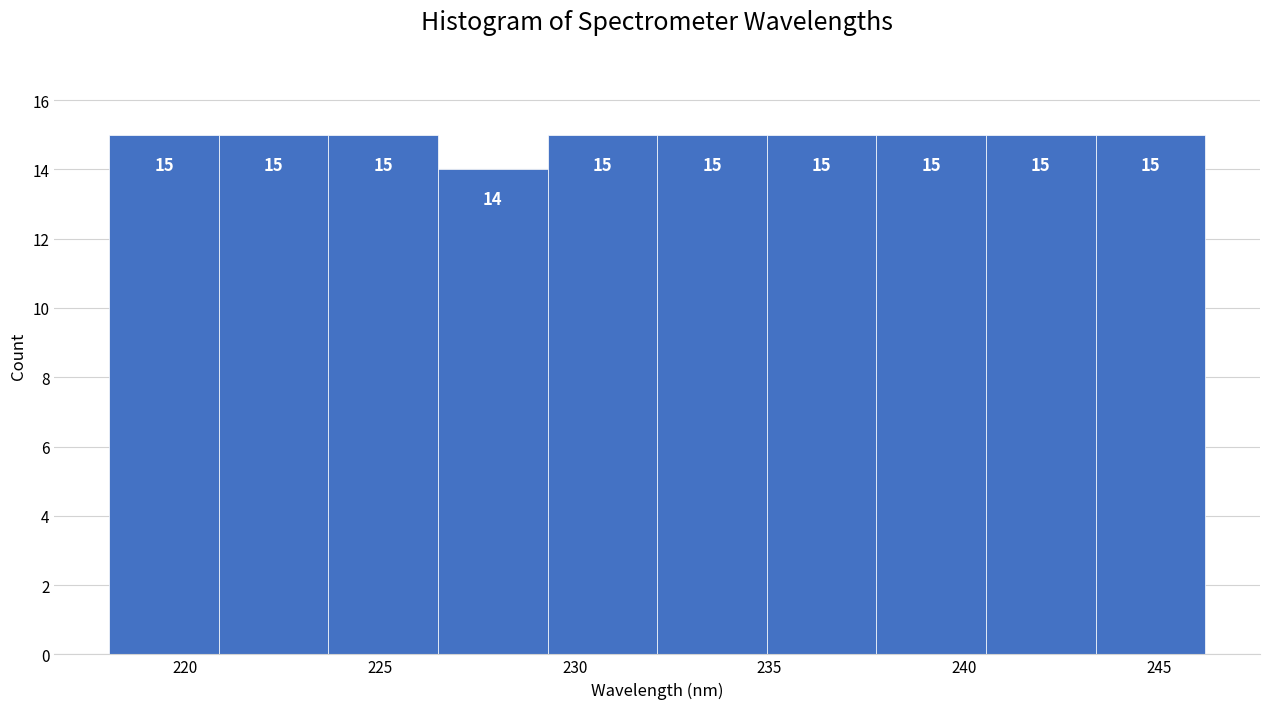

Reading left to right, transcribe this chart: for each bar, give the range it covers on the x-axis and its height. The bar edges are not printed on the chart, so give them approximately, as read against the axis.

218.0 to 221.0: 15
221.0 to 223.5: 15
223.5 to 226.5: 15
226.5 to 229.5: 14
229.5 to 232.0: 15
232.0 to 235.0: 15
235.0 to 237.5: 15
237.5 to 240.5: 15
240.5 to 243.5: 15
243.5 to 246.0: 15